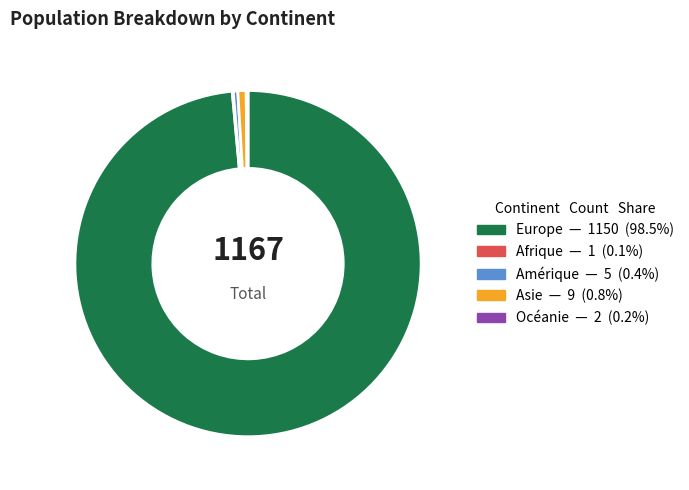

What is the majority slice?

Europe